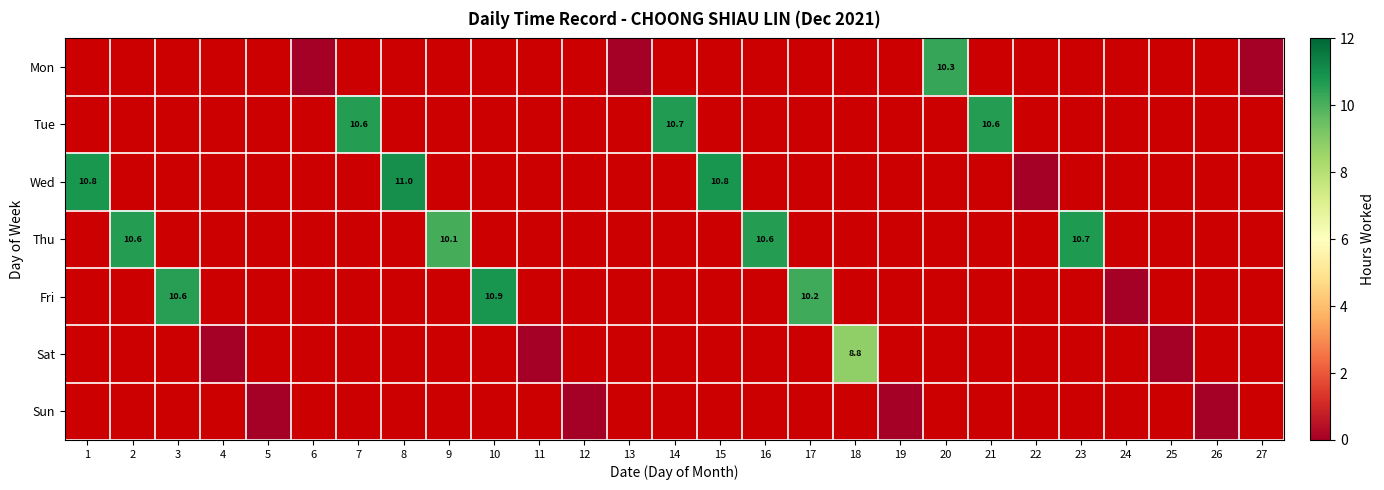

How many positive values does the Tue series have?

3